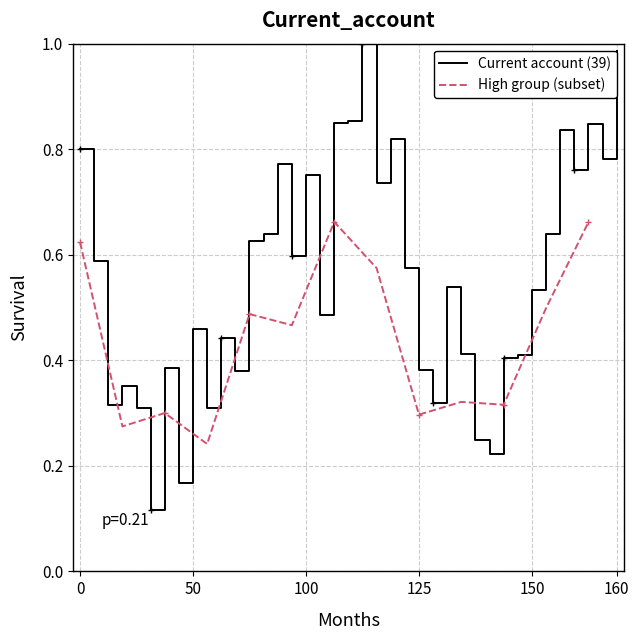

Reading left to right, extract all data points from this chart.

0.8	0.6	0.3	0.4	0.3	0.1	0.4	0.2	0.5	0.3	0.4	0.4	0.6	0.6	0.8	0.6	0.8	0.5	0.8	0.9	1.0	0.7	0.8	0.6	0.4	0.3	0.5	0.4	0.2	0.2	0.4	0.4	0.5	0.6	0.8	0.8	0.8	0.8	1.0